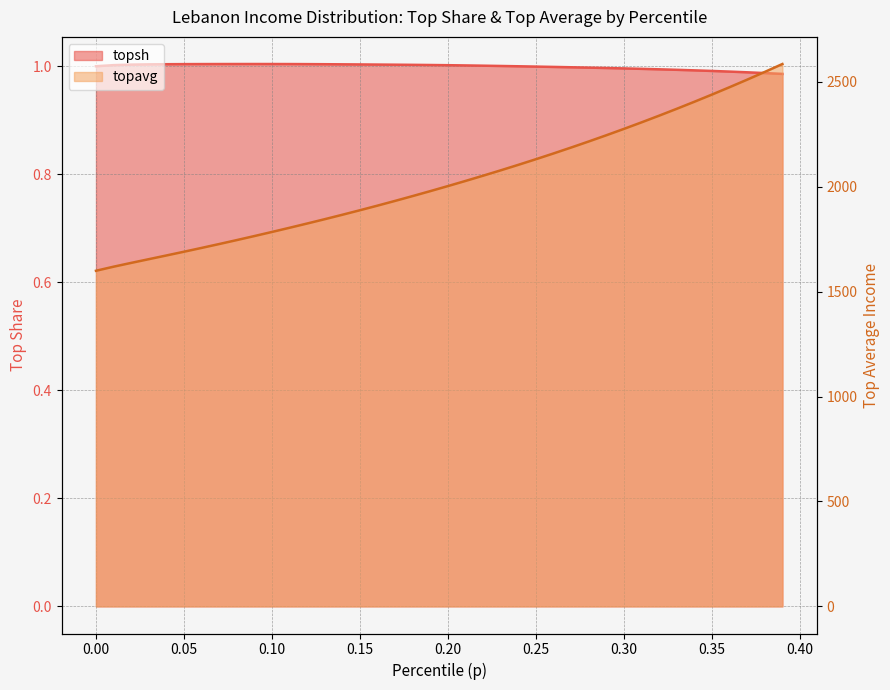

True or false: topsh has more than 1 interior local peaks.

False